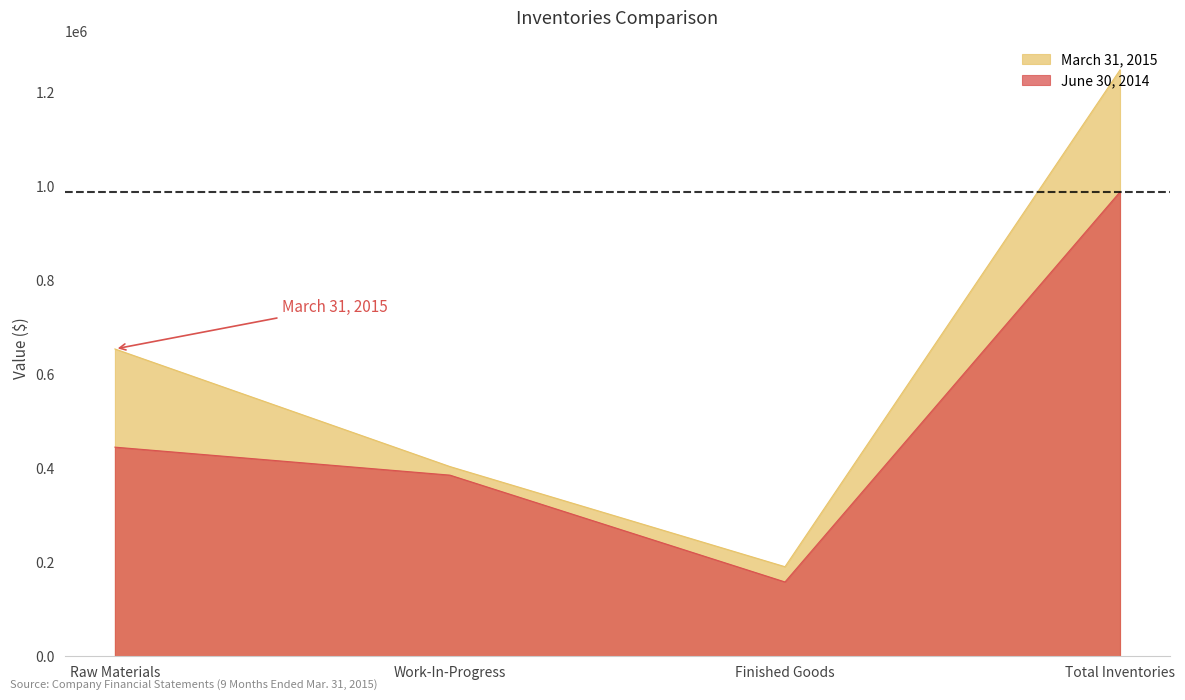

Which category has the highest value in the March 31, 2015 series?

Total Inventories